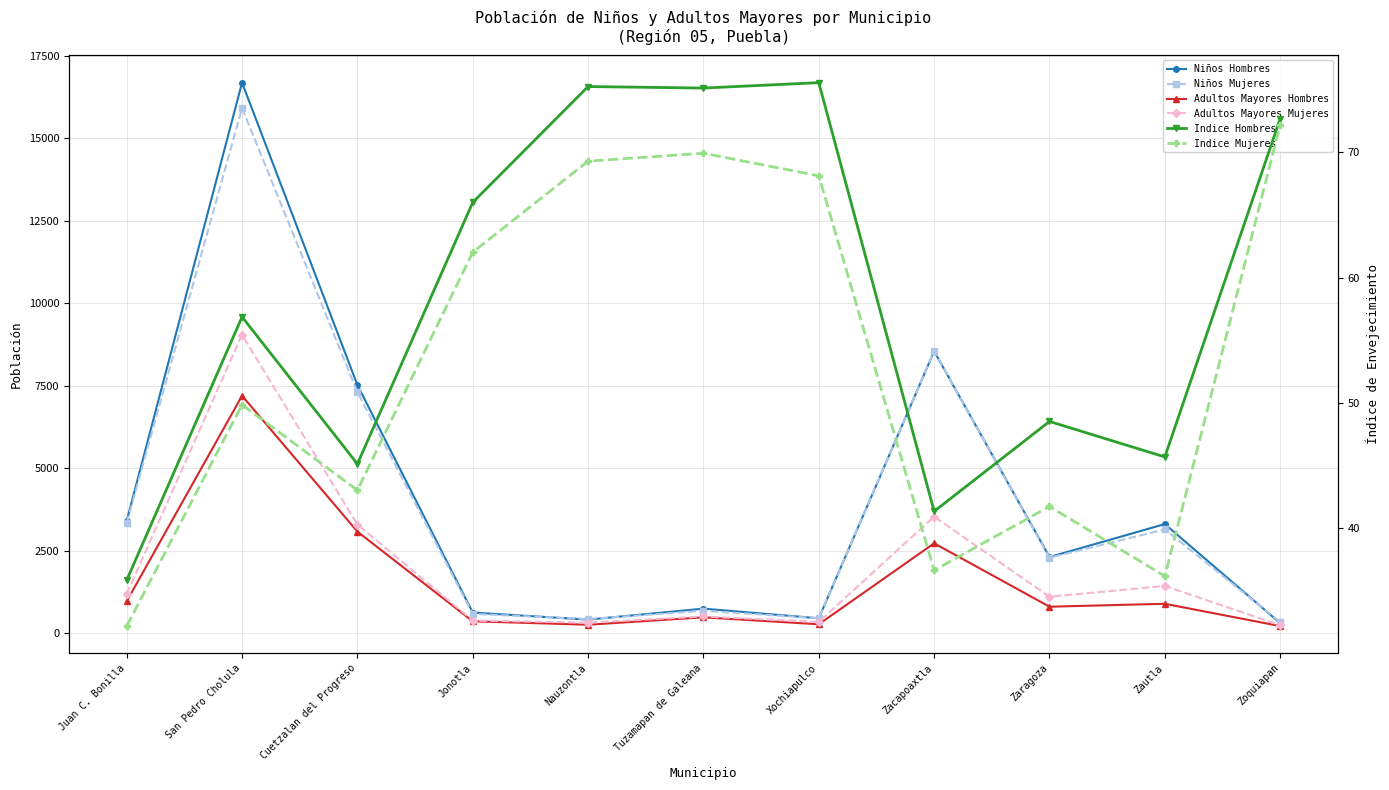

Between Zautla and Zoquiapan, which series saw the biggest shift?

Niños Hombres